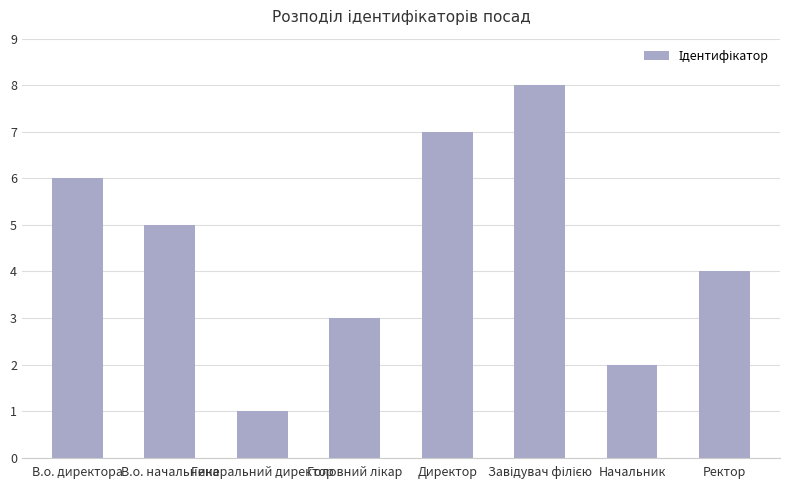

The value at Ректор is 4. True or false?

True